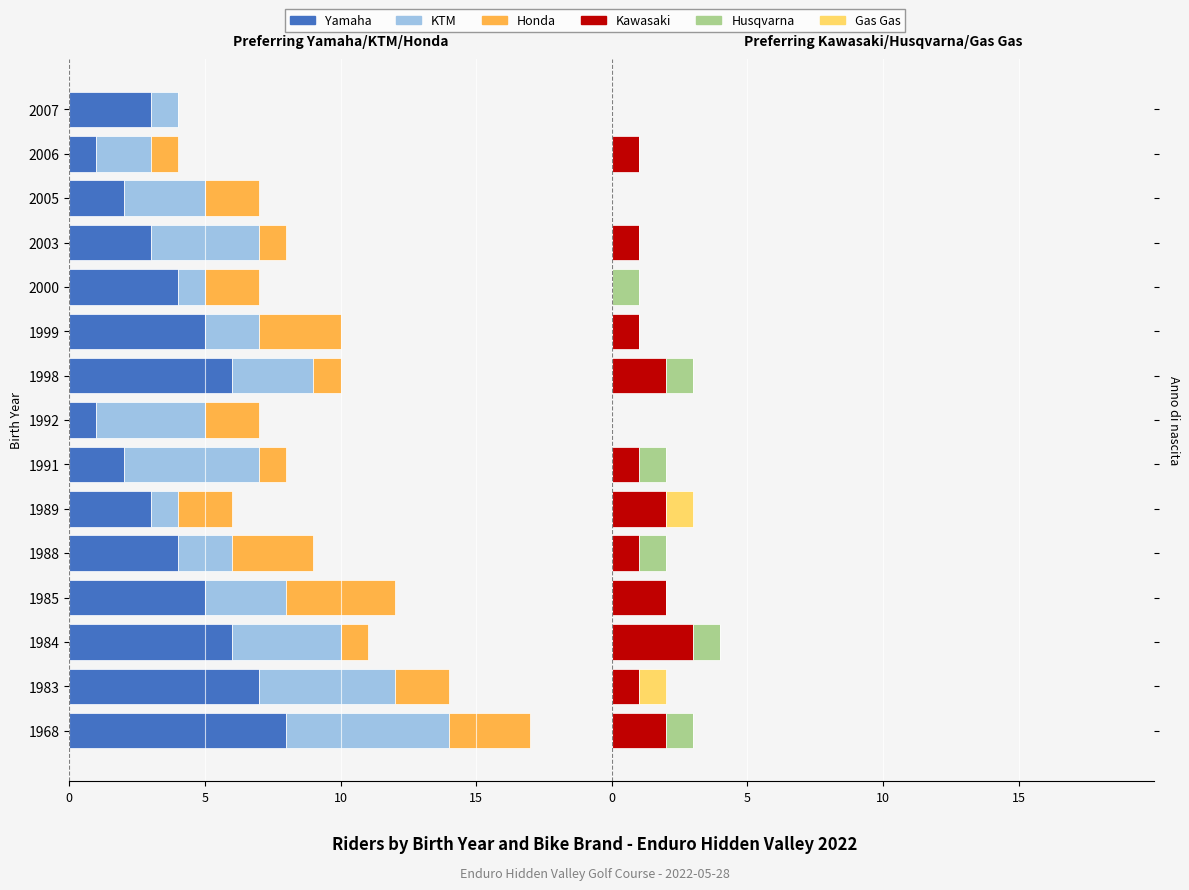

Does the chart contain any negative values?

Yes